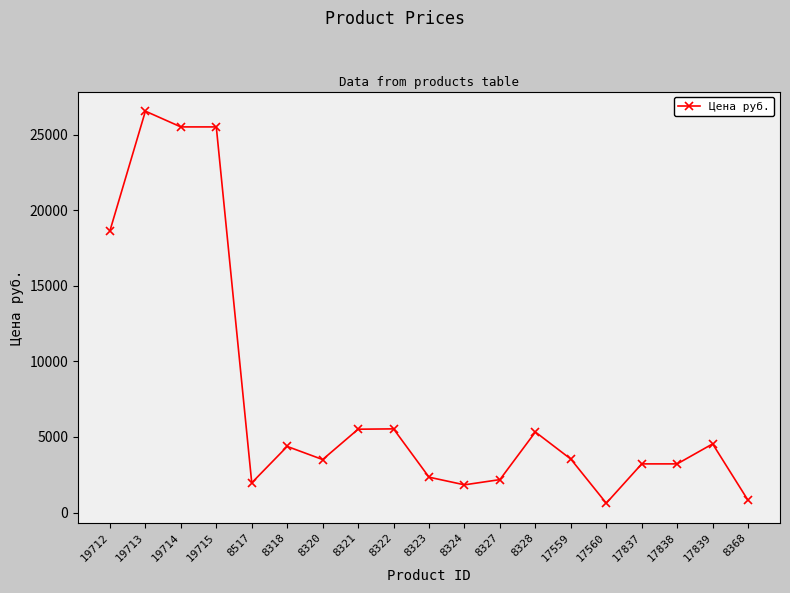

True or false: the data shows 5429.8 at 17838.

False